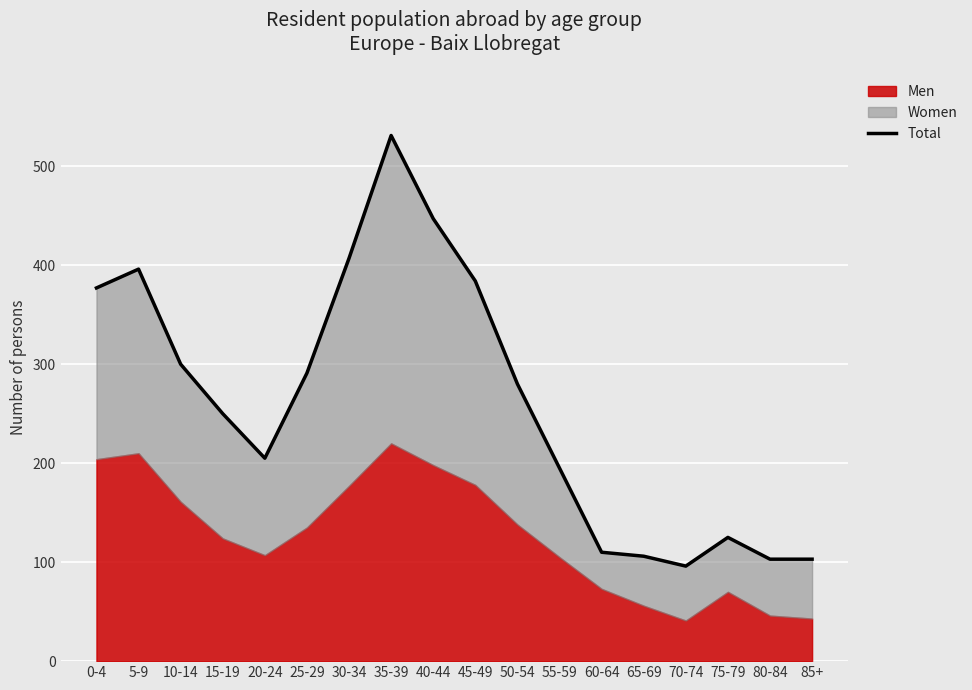

What is the label of the 13th point from the left?

60-64